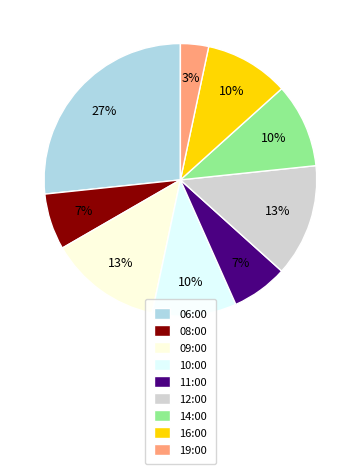

Is it true that 09:00 is 20% of the pie?

False